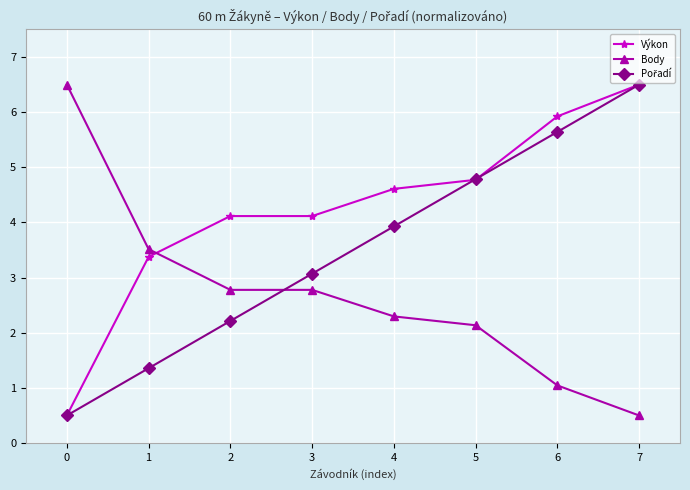

At how many categories does at least one series exceed 1?

8